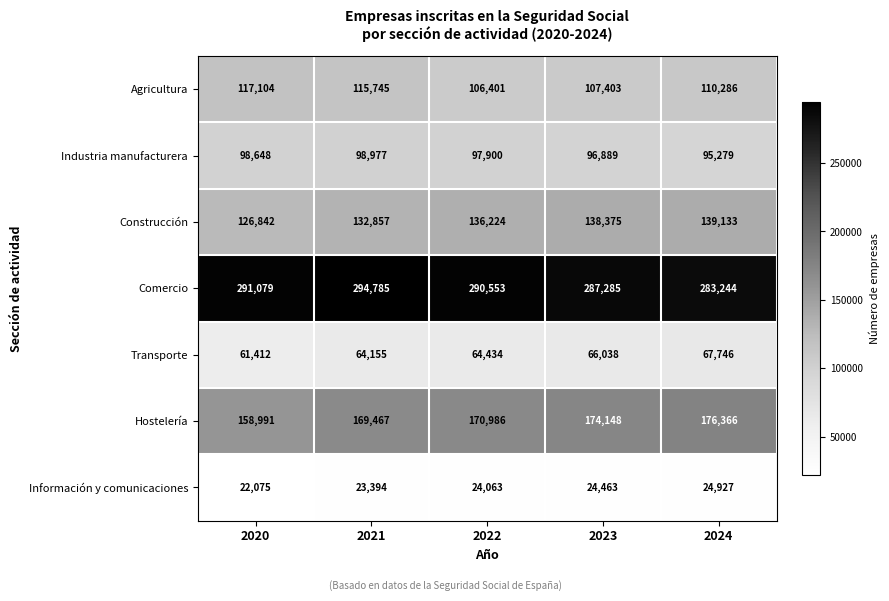

At which category is the sum across all series the highest?

2021